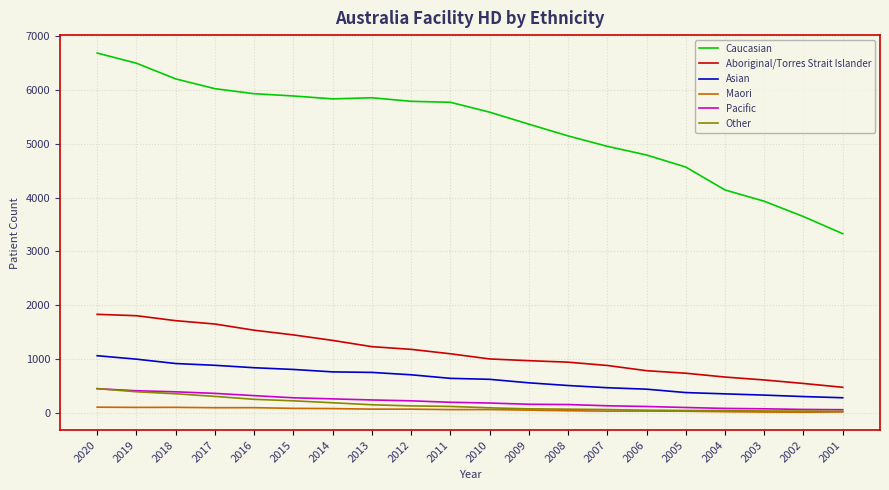

True or false: Caucasian has a value of 3647 at 2002.

True